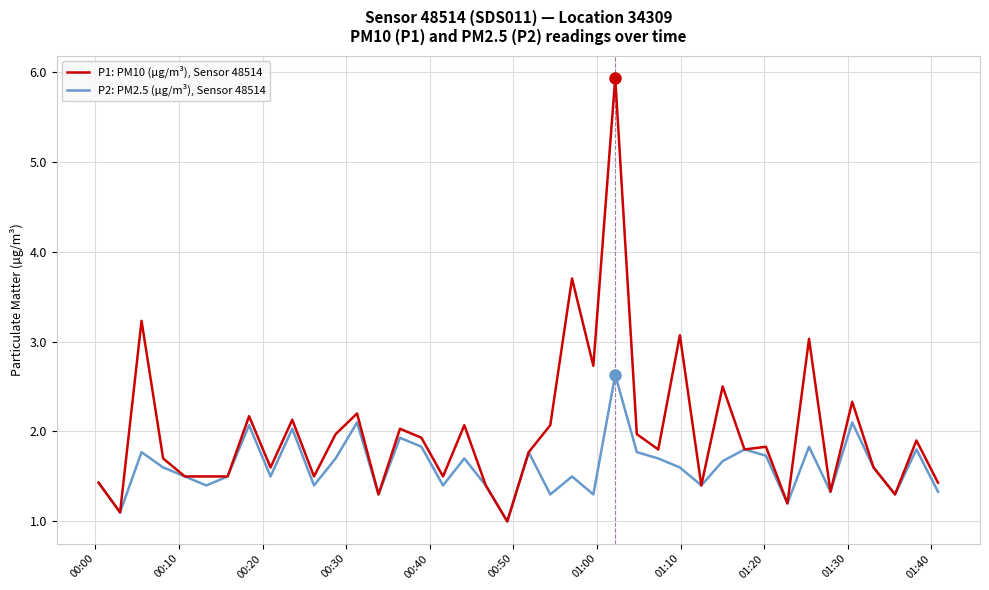

List the series in order of their overall mean, highest first.

P1: PM10 (µg/m³), Sensor 48514, P2: PM2.5 (µg/m³), Sensor 48514